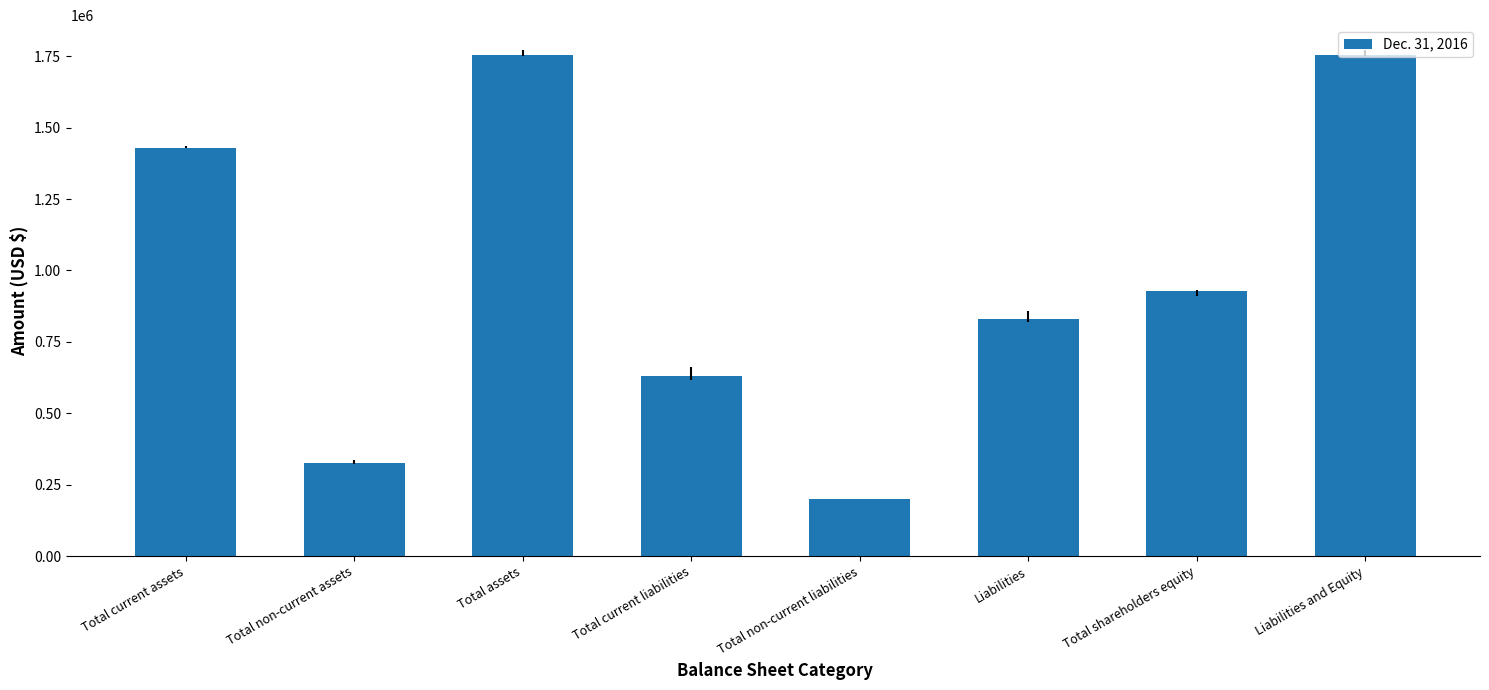

Reading left to right, what are all the values shown in this chart?

1430387	325792	1756179	628893	199744	828637	927542	1756179